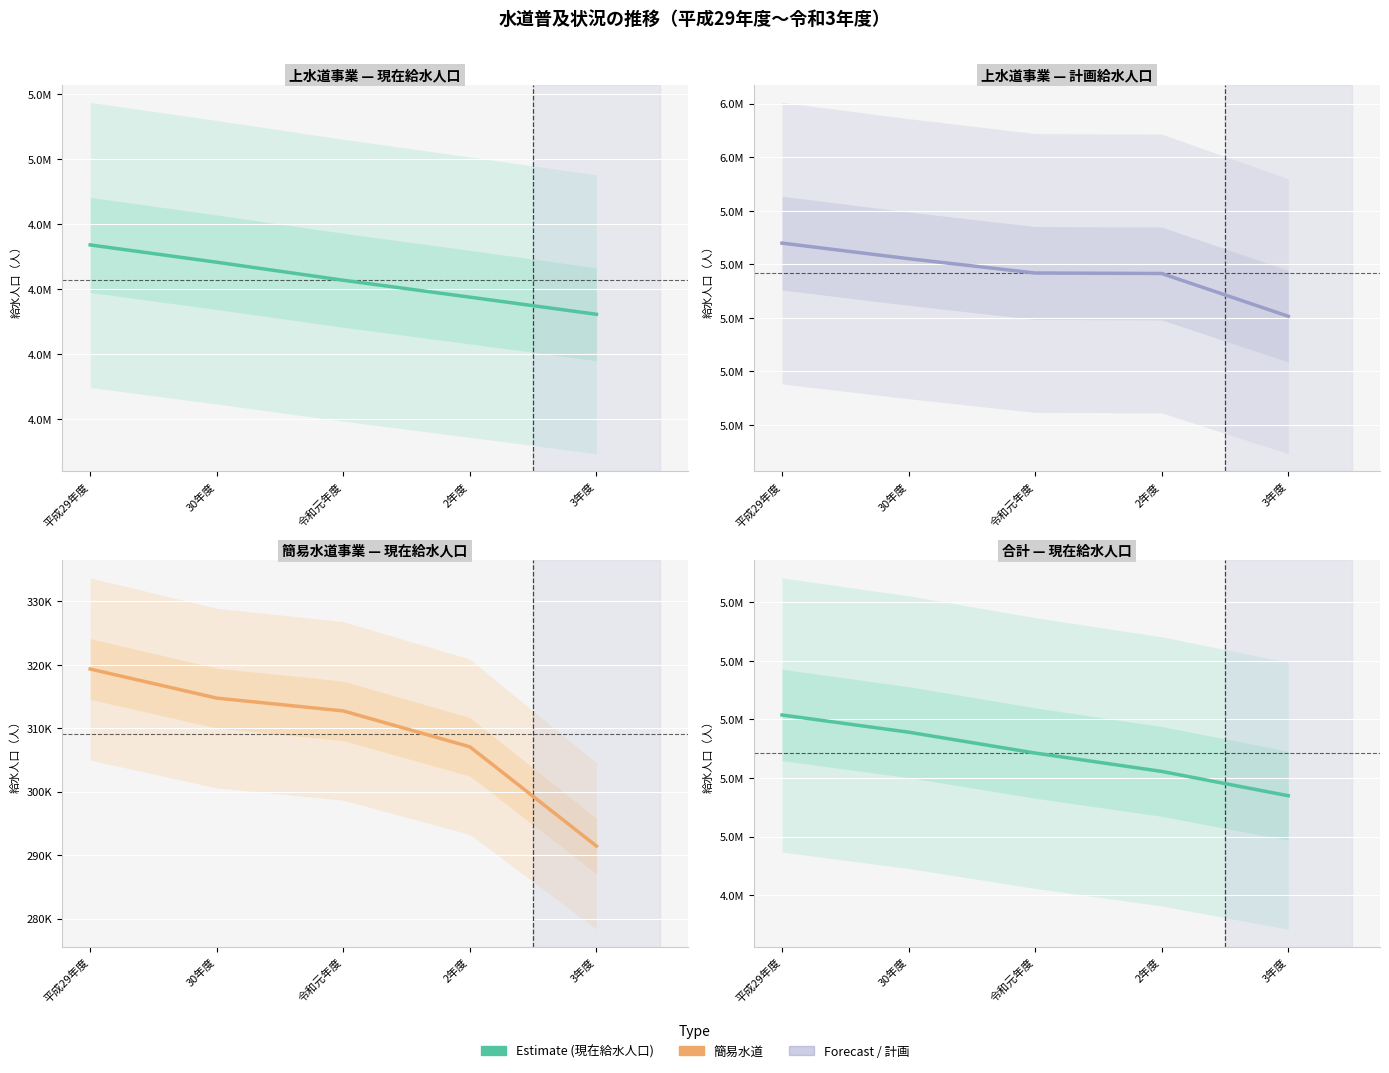

Where does the 現在給水人口（合計） series first go above 5142657?

平成29年度